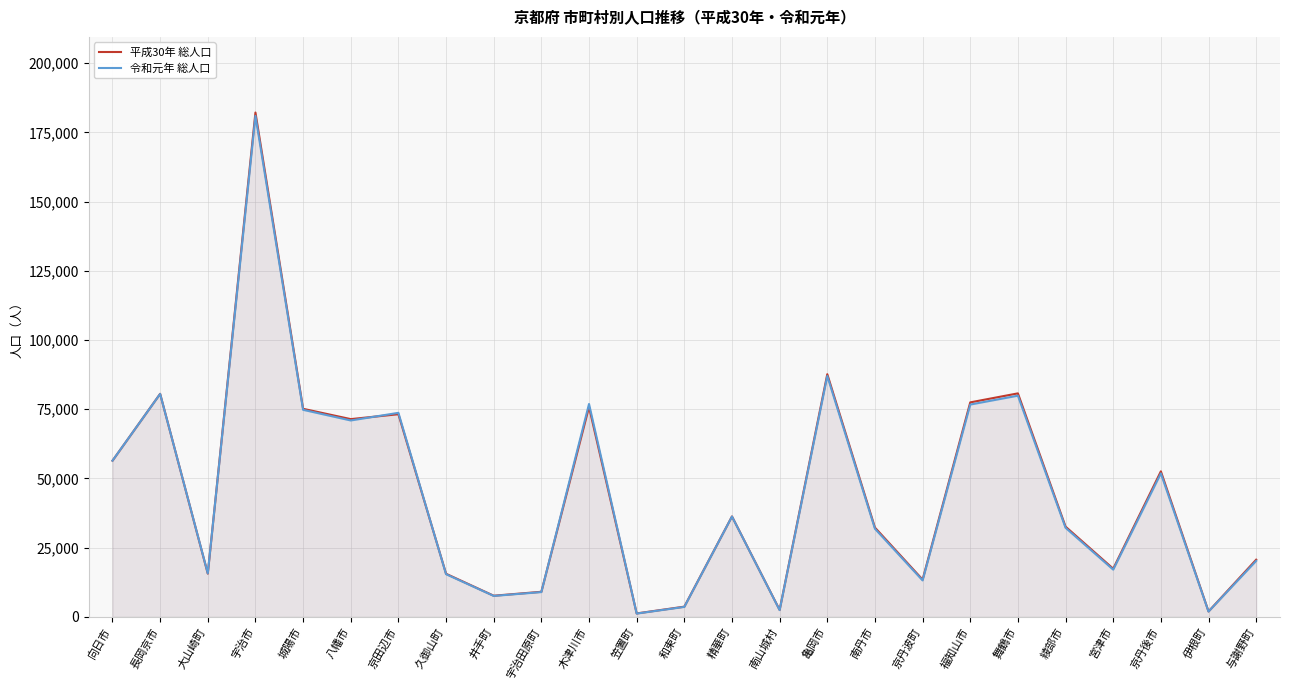

Which series has the largest total across all categories?

平成30年 総人口